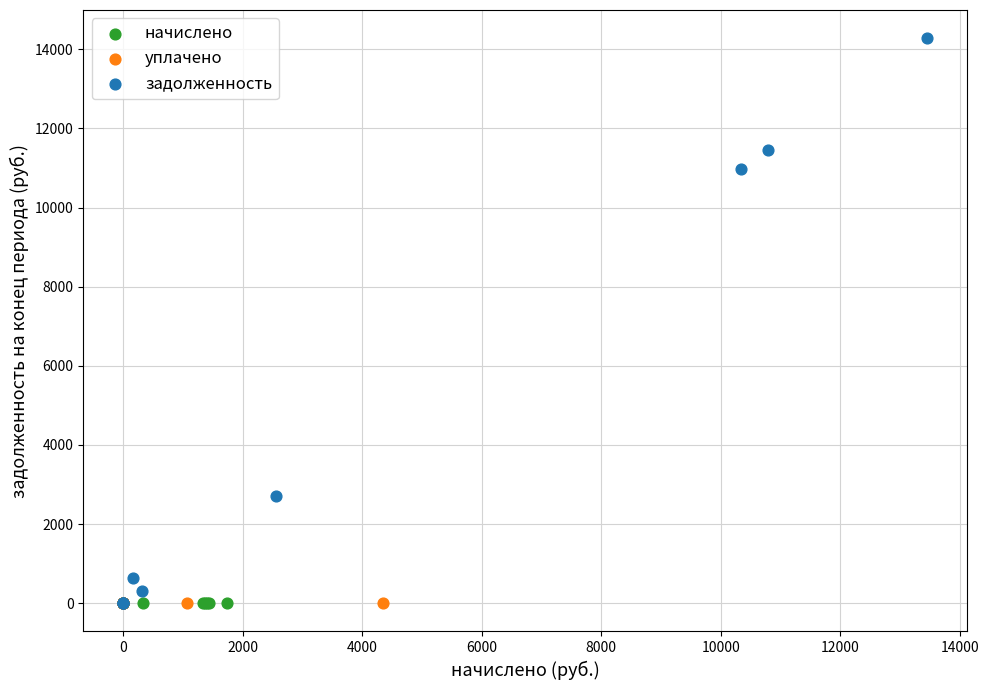

Which series contains the highest Y value?

задолженность